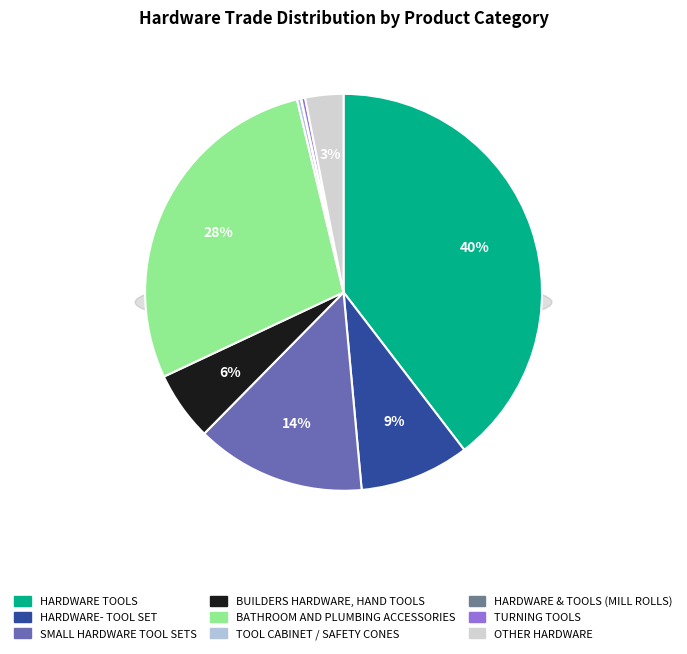

Which category has the biggest portion of the pie?

HARDWARE TOOLS